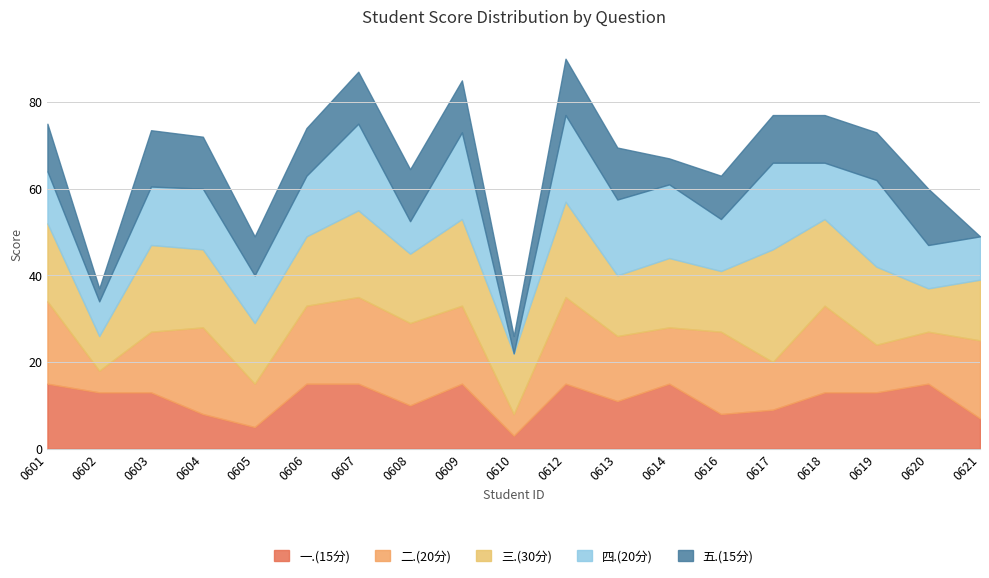

List the labels in order of 五.(15分) value, largest first.

2336110603, 2336110612, 2336110620, 2336110604, 2336110607, 2336110608, 2336110609, 2336110613, 2336110601, 2336110606, 2336110617, 2336110618, 2336110619, 2336110616, 2336110605, 2336110614, 2336110610, 2336110602, 2336110621